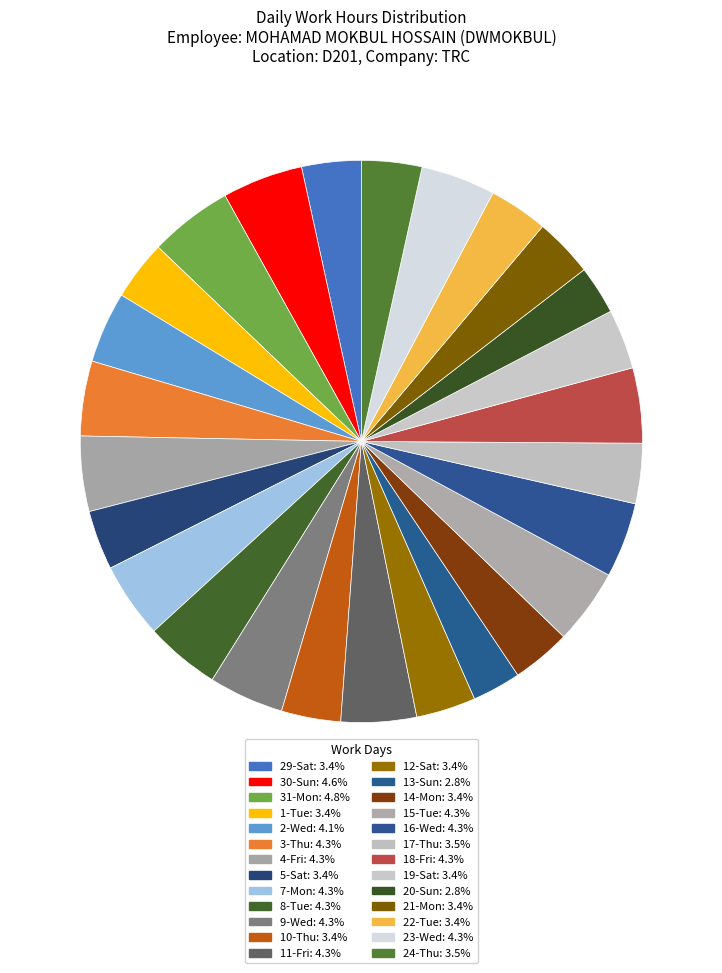

Which slice is the largest?

31-Mon